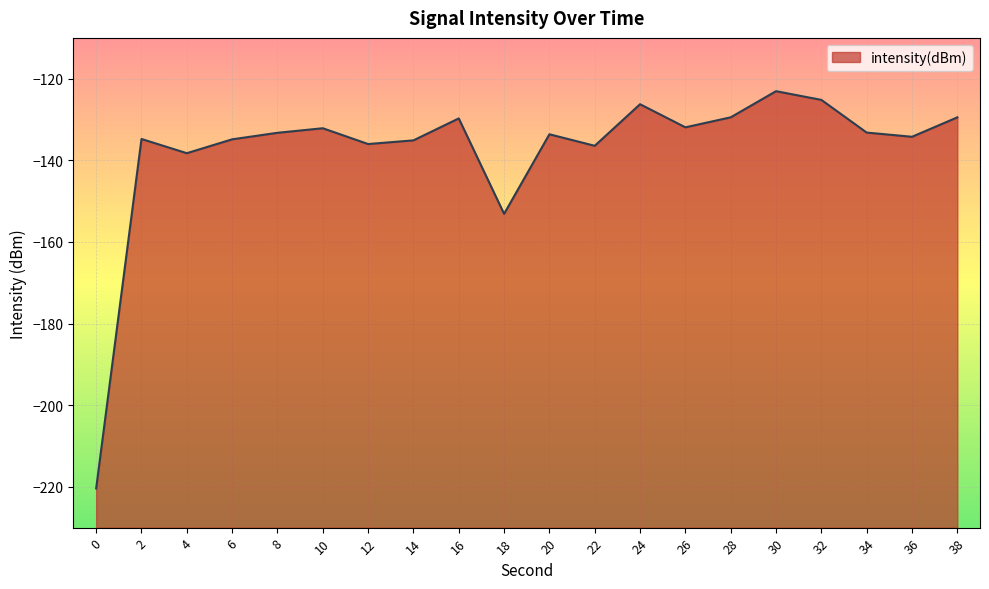

Where is the data nearest to the value -171?

18